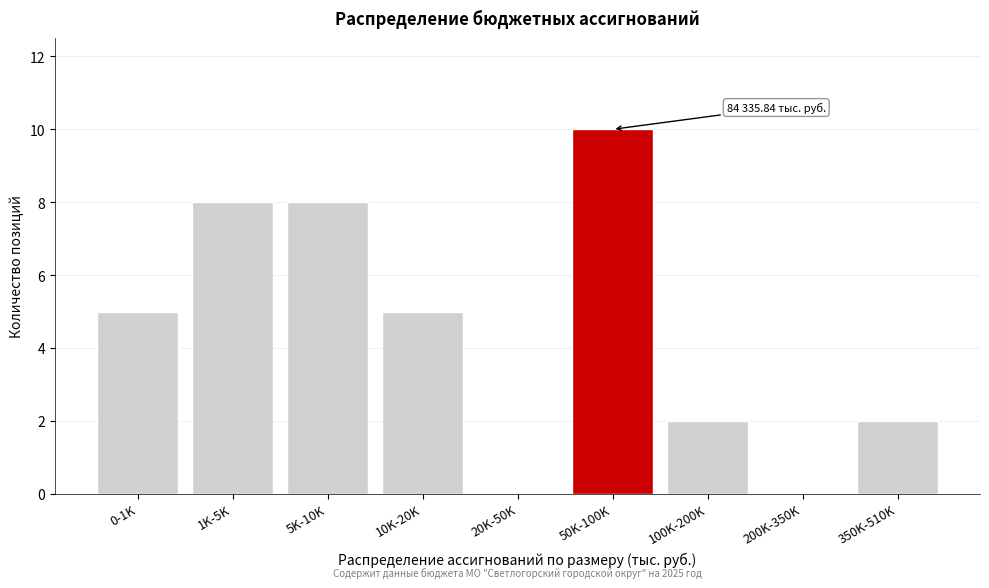

Reading right to left, list all the values displayed in this chart.

350K-510K=2	200K-350K=0	100K-200K=2	50K-100K=10	20K-50K=0	10K-20K=5	5K-10K=8	1K-5K=8	0-1K=5